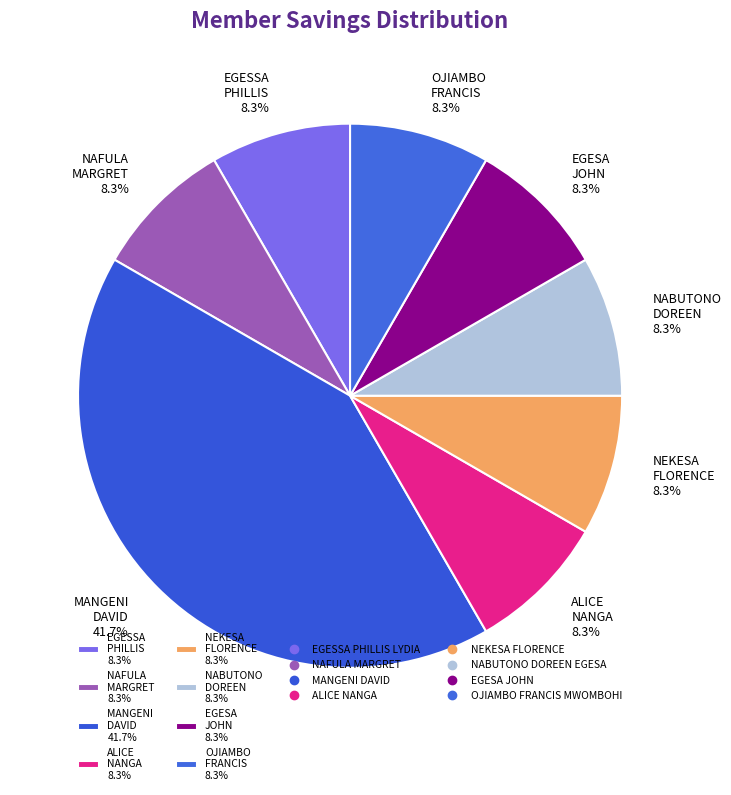

What is the largest slice in the pie chart?

MANGENI DAVID 41.7%